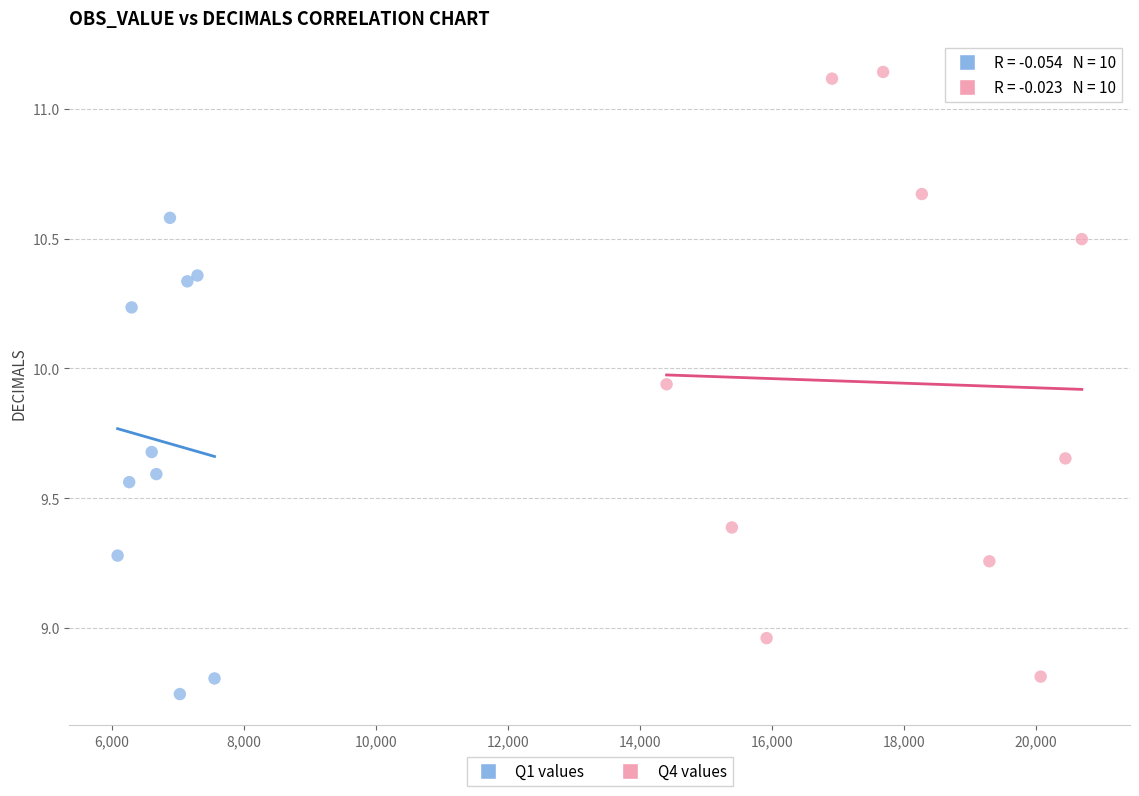

Which series contains the highest Y value?

Q4 values